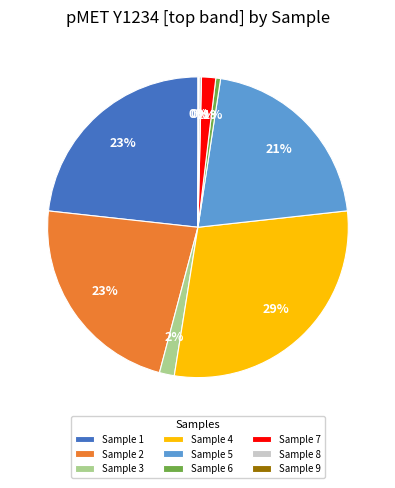

Does Sample 5 account for over 50% of the chart?

No